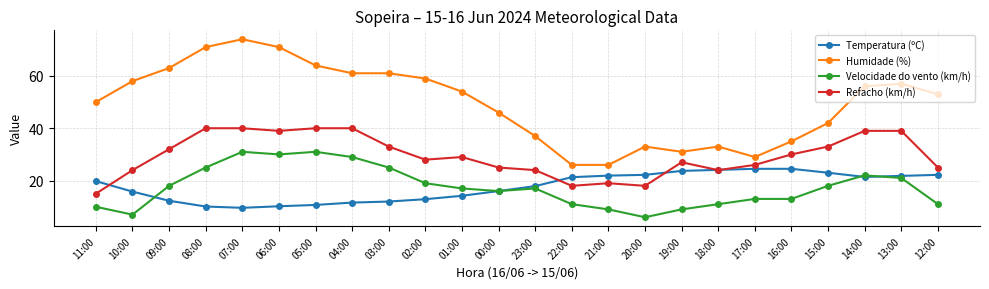

At how many categories does at least one series exceed 43?

15